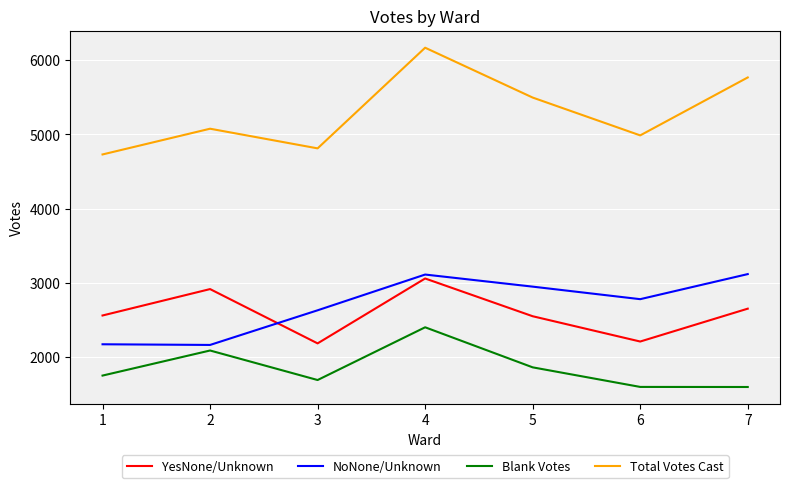

What is the approximate value of NoNone/Unknown at 6, to the nearest 50?

2800